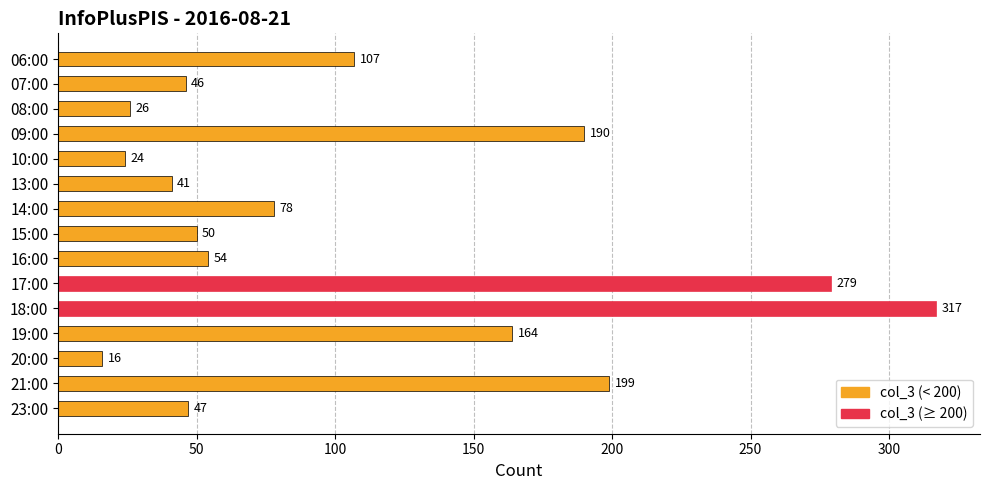

What is the value of the 15th bar from the top?

47